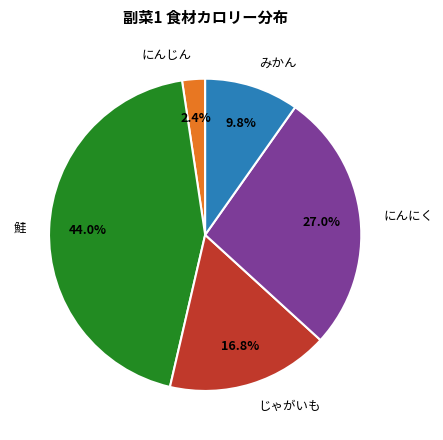

Rank the categories by value from lowest to highest.

にんじん, みかん, じゃがいも, にんにく, 鮭